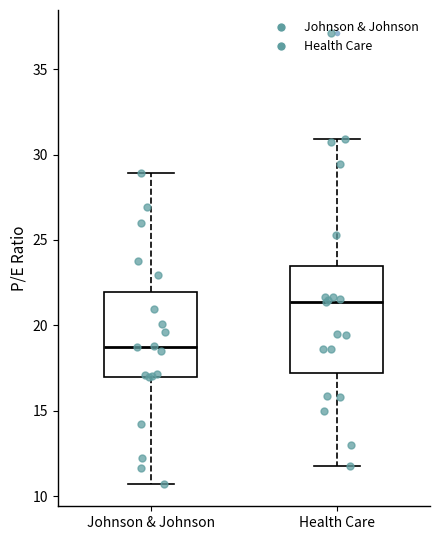

Where does the upper whisker of the box for Health Care end on the y-axis? The values are not printed on the chart, so give them approximately, as read against the axis.

31.0